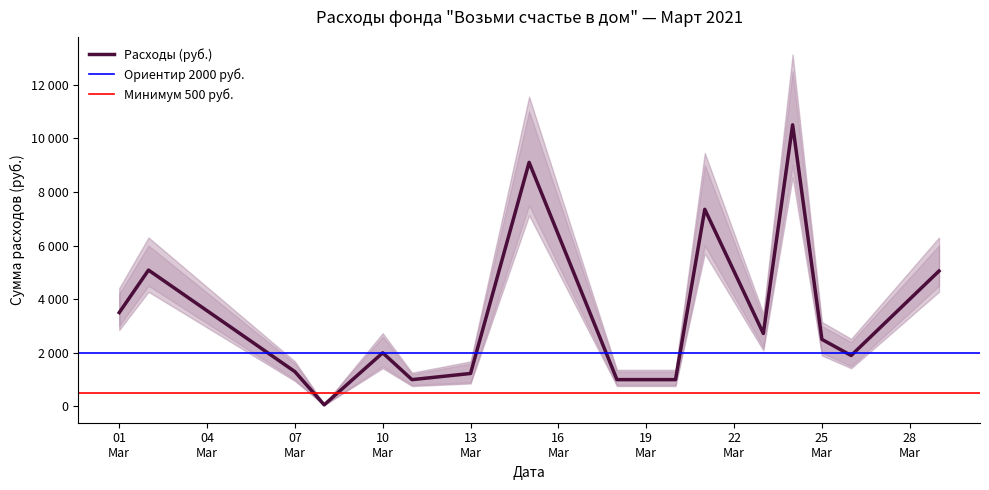

What is the maximum value shown in the chart?

10500.0